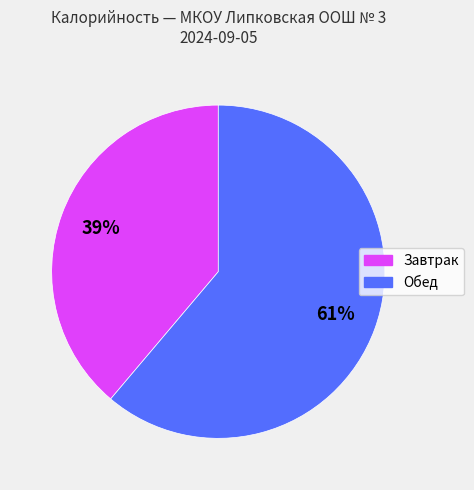

Does any single category account for the majority?

Yes